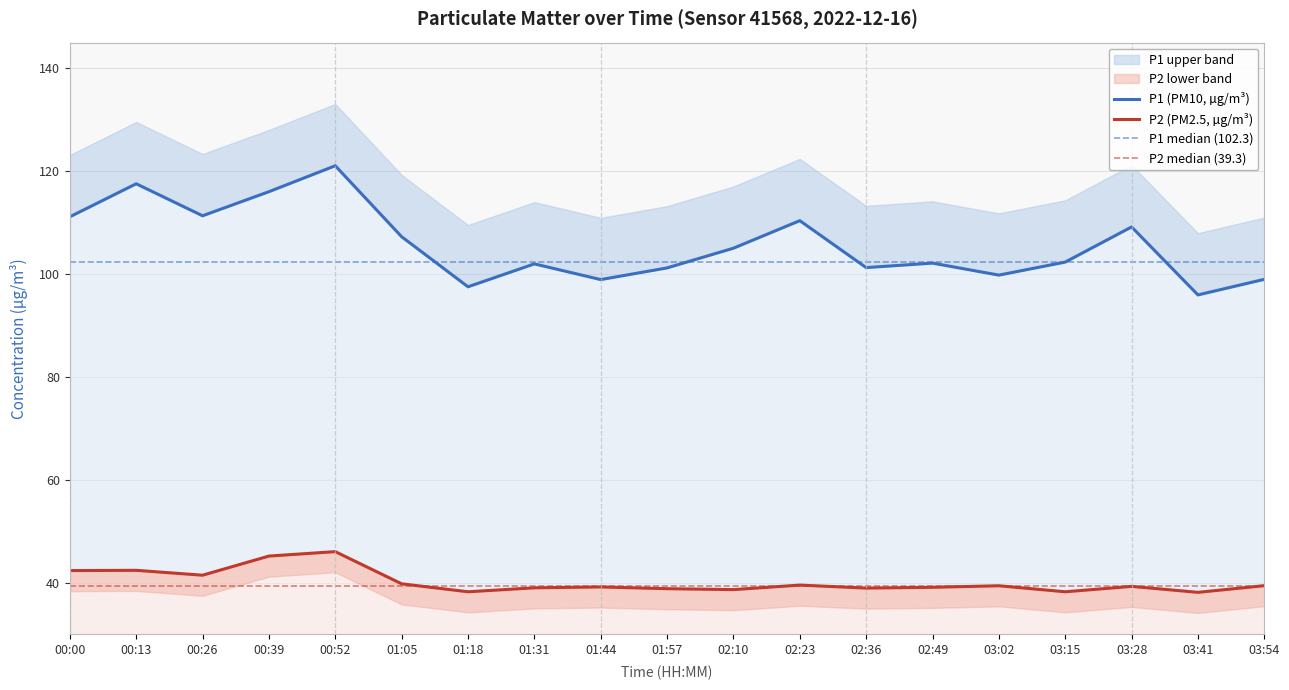

What position from the left is 00:52?

5